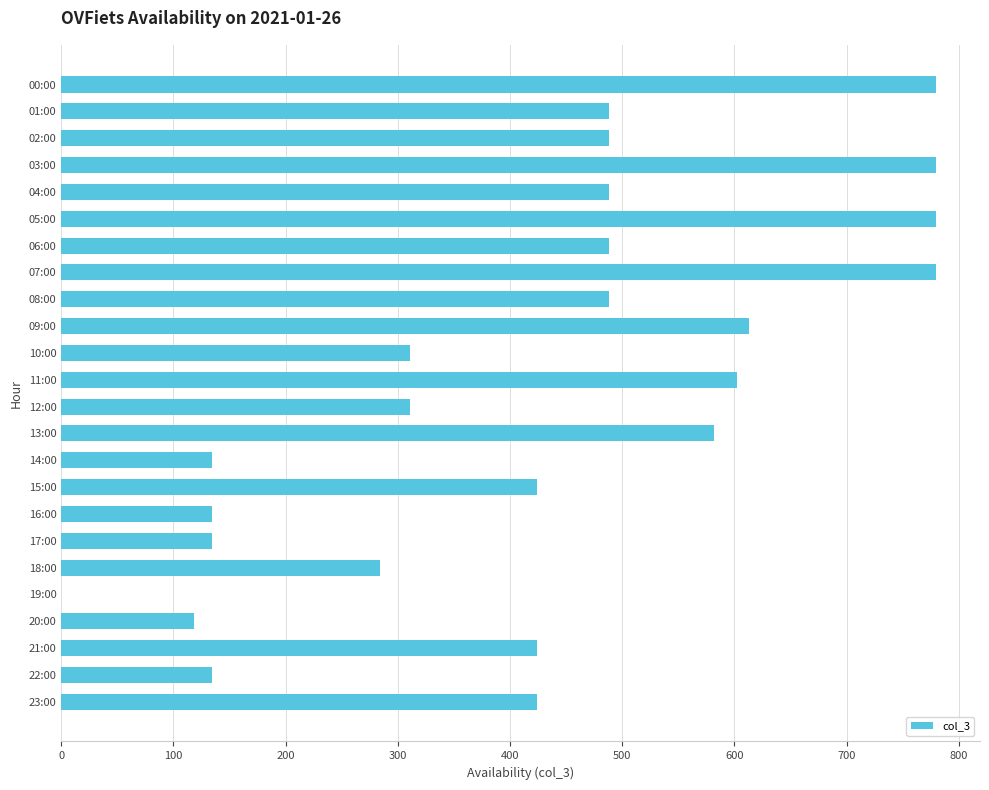

True or false: the data shows 1214 at 05:00.

False